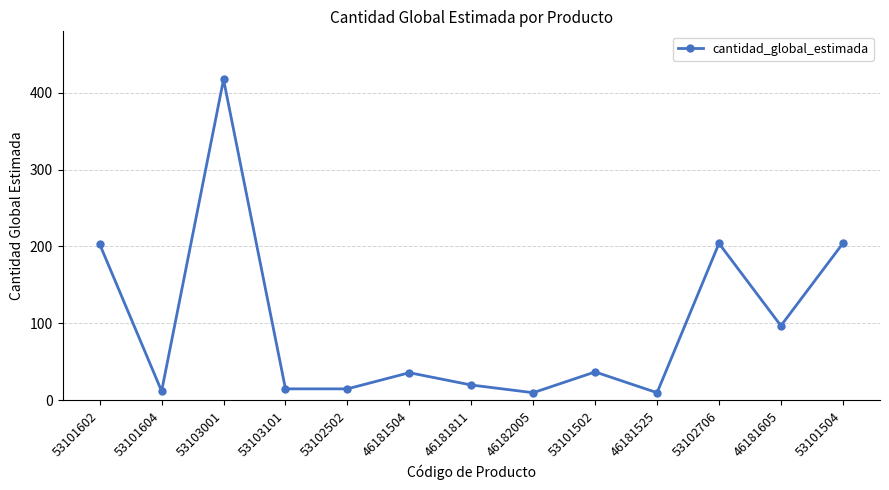

What is the difference between the maximum and minimum values?

407